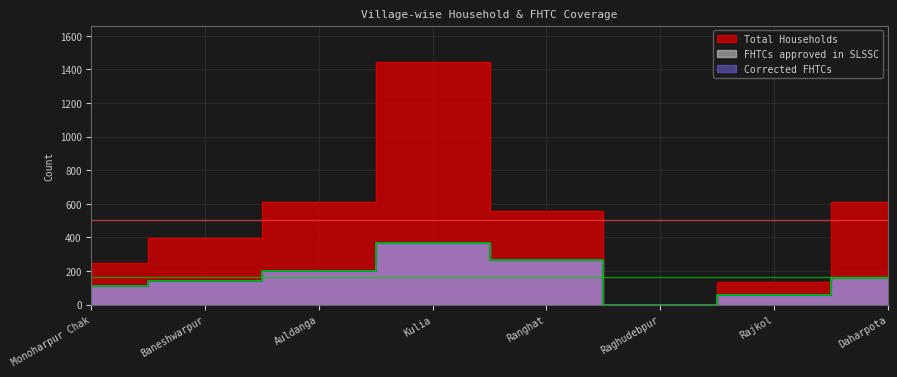

Where does the Total Households series first go above 559?

Auldanga